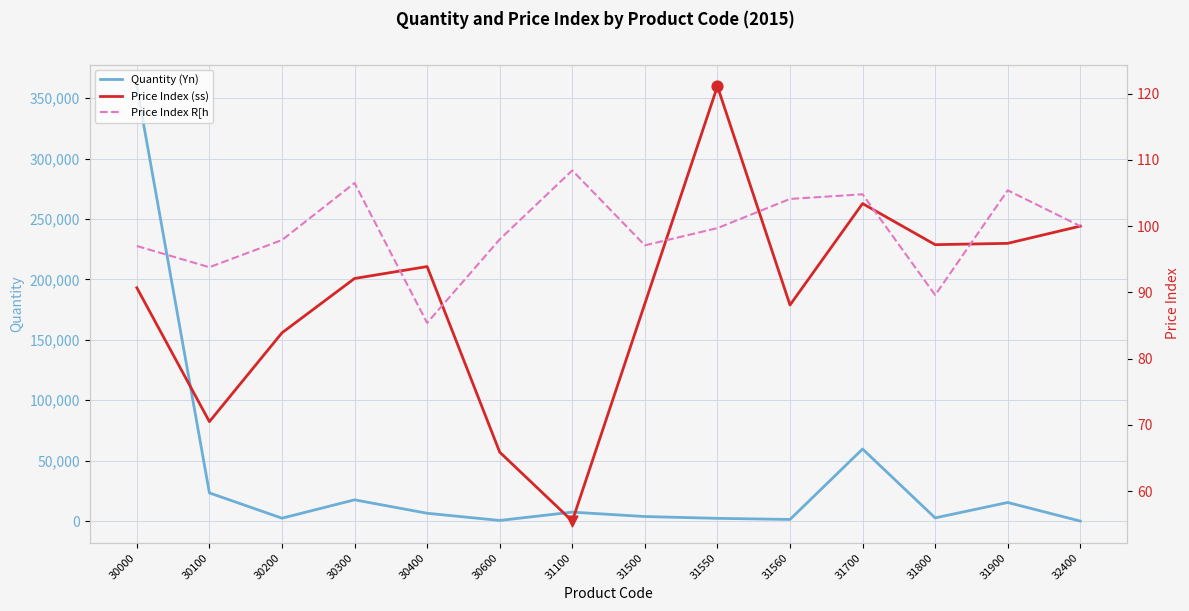

At how many categories does at least one series exceed 201796?

1